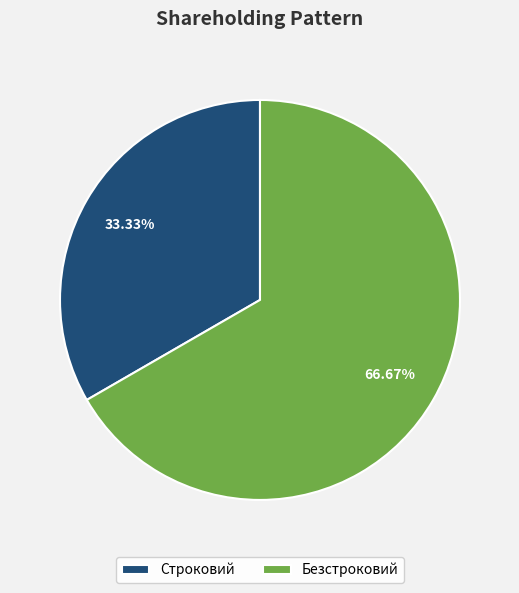

What is the majority slice?

Безстроковий